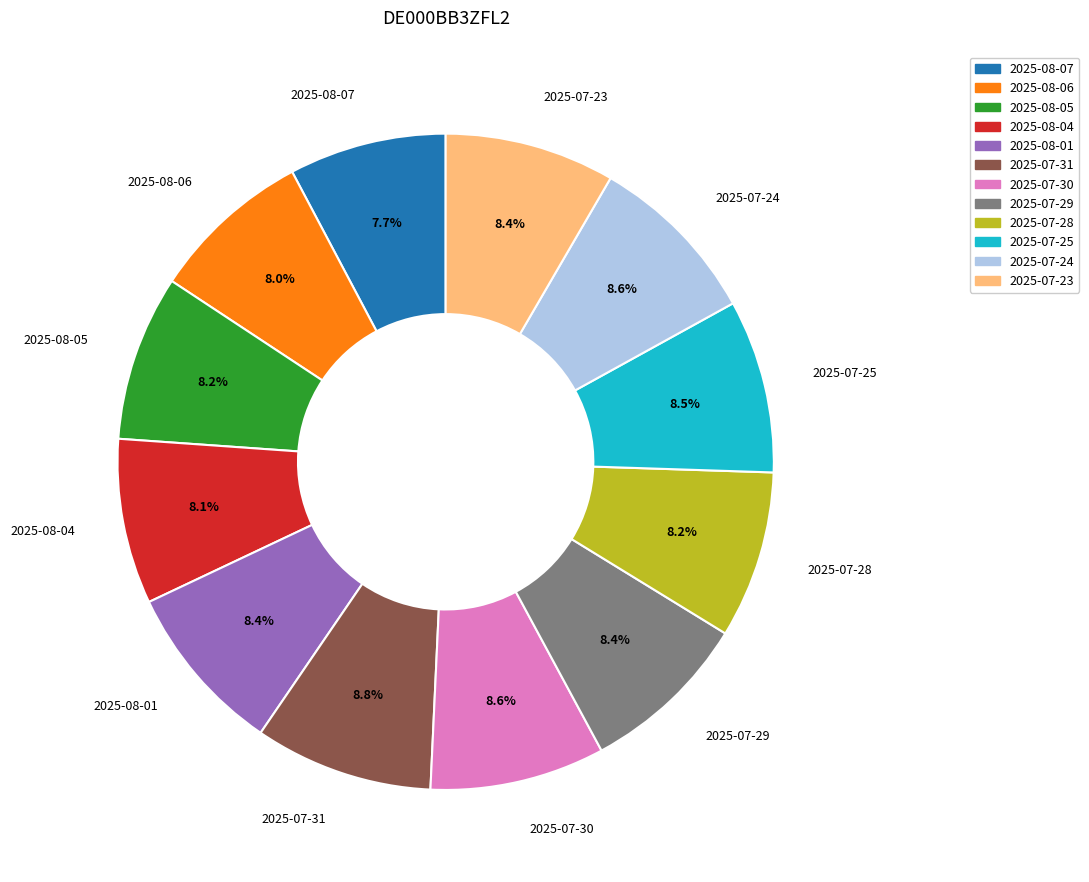

What percentage do 2025-07-29 and 2025-08-04 together represent?

16.5%